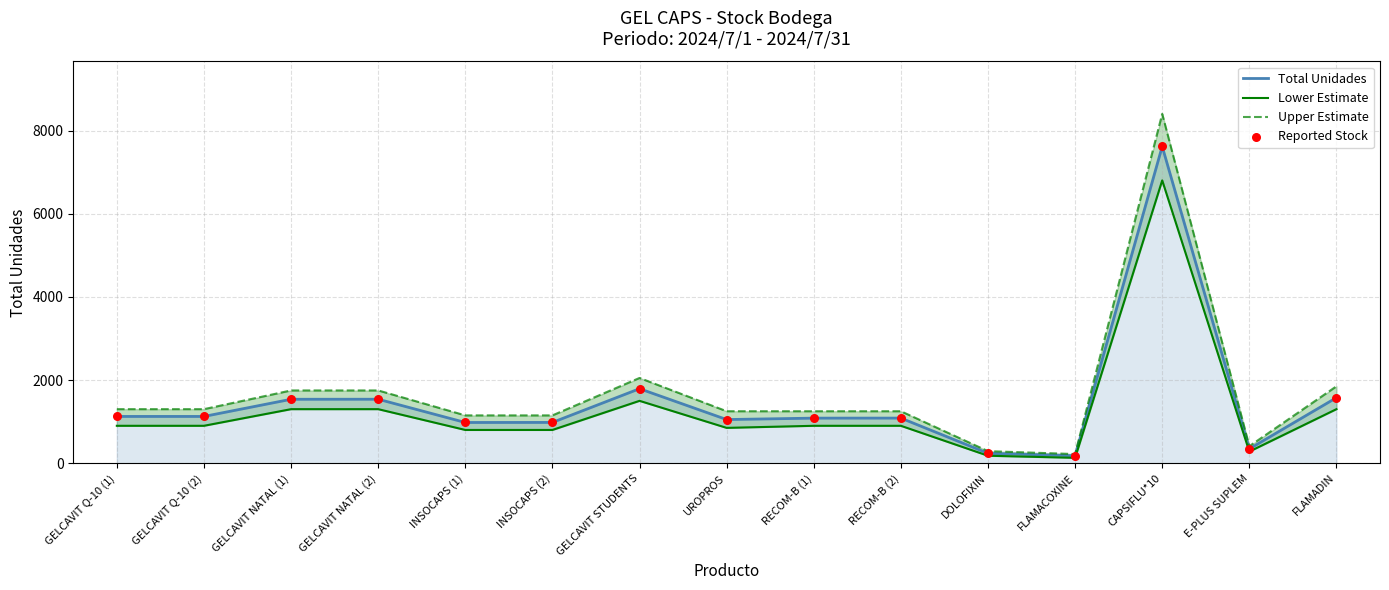

Which series has the widest spread of Y values?

Upper Estimate